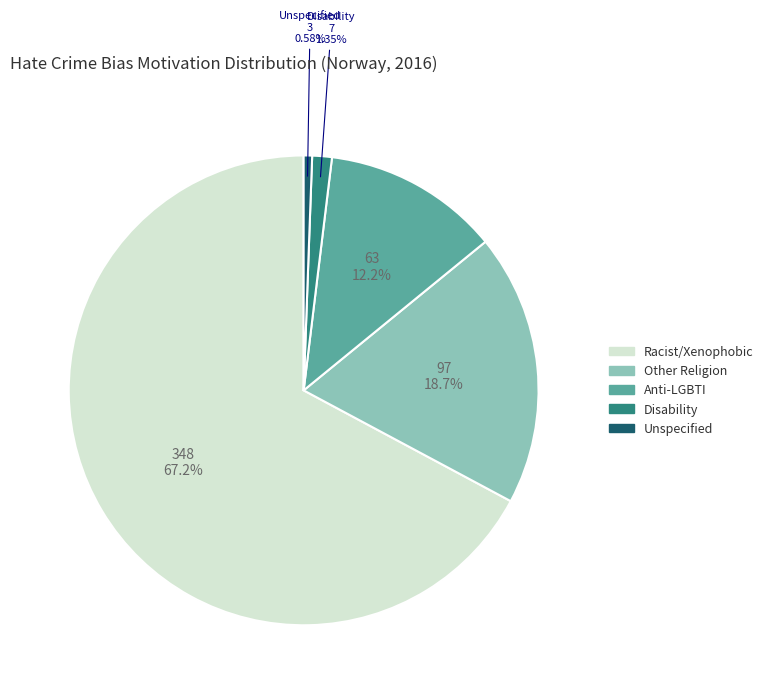

What is the largest slice in the pie chart?

Racist/Xenophobic